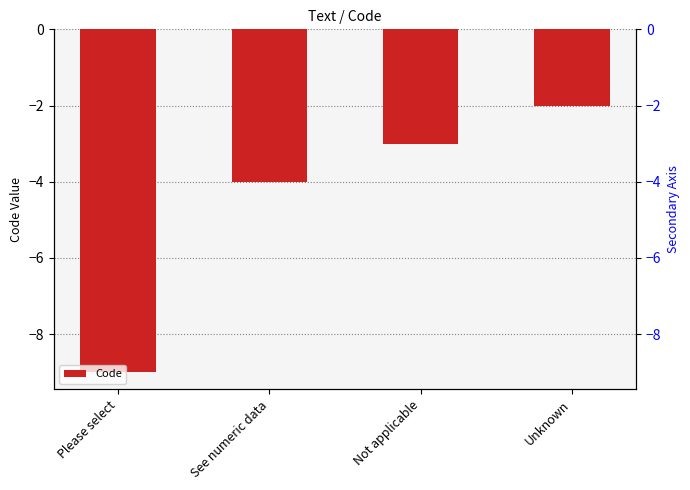

What is the difference between the values at See numeric data and Please select?

5